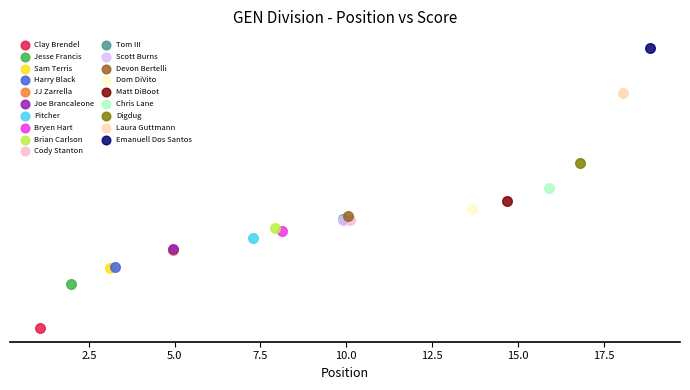

Which series reaches the maximum Y coordinate?

Emanuell Dos Santos